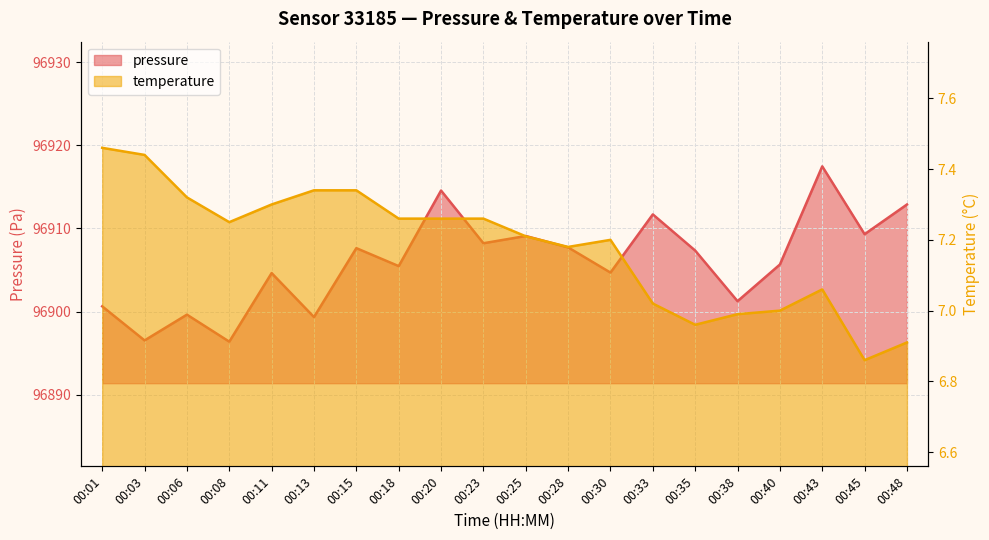

How many lines are shown in the chart?

2